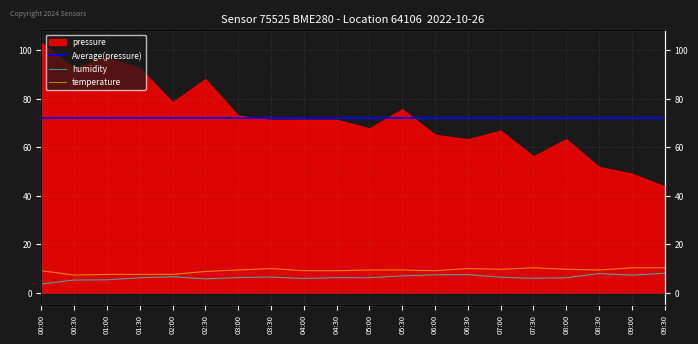

Reading left to right, extract all data points from this chart.

humidity: 3.5	5.2	5.2	6.1	6.5	5.6	6.2	6.4	5.8	6.2	6.1	6.9	7.3	7.4	6.3	5.8	6.1	7.8	7.2	8.0
temperature: 9.0	7.2	7.5	7.5	7.5	8.7	9.3	9.9	9.0	9.0	9.3	9.3	9.0	9.9	9.6	10.2	9.6	9.3	10.2	10.2